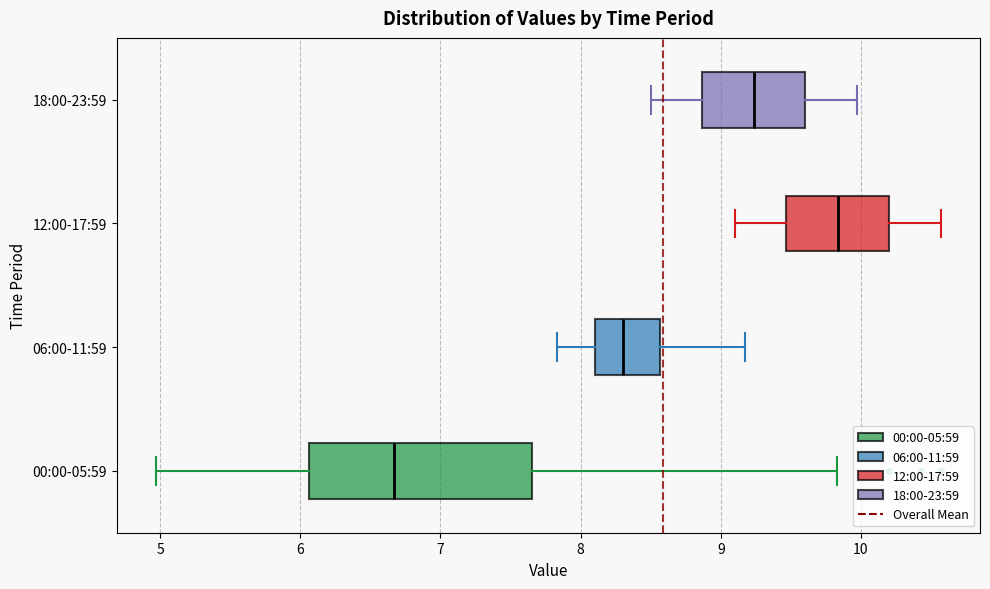

Which box's median line is the furthest to the right?

12:00-17:59